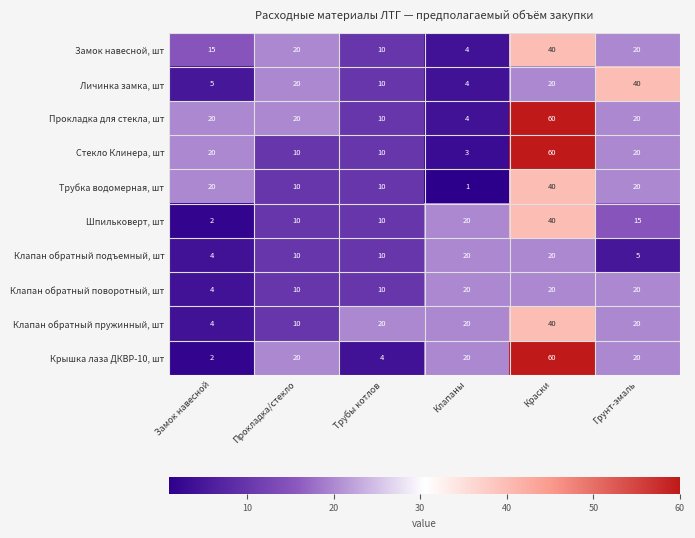

At which category is the sum across all series the highest?

Краски